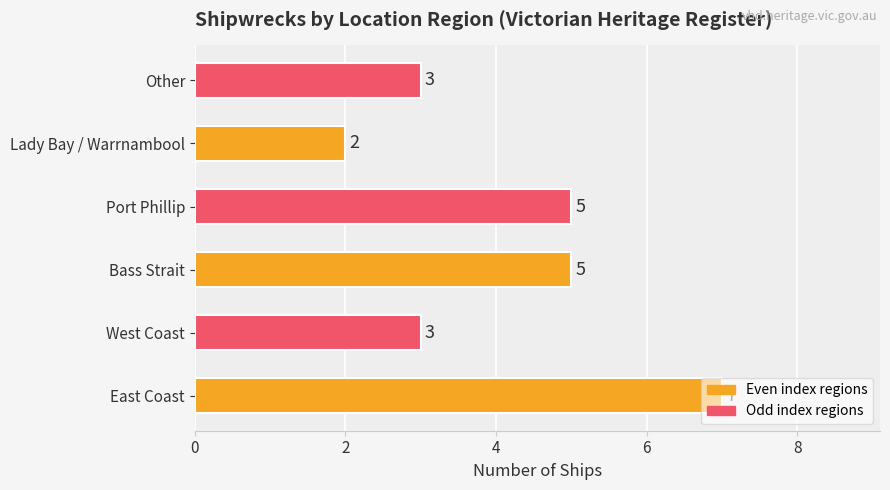

What is the difference between the second highest and minimum values?

3